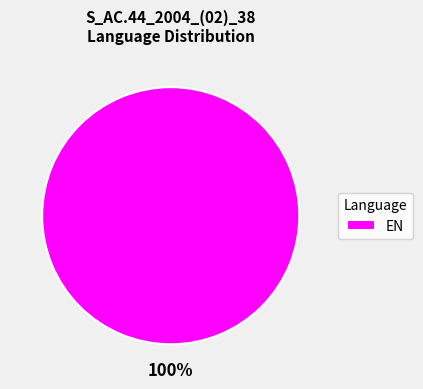

Rank the categories by value from lowest to highest.

EN